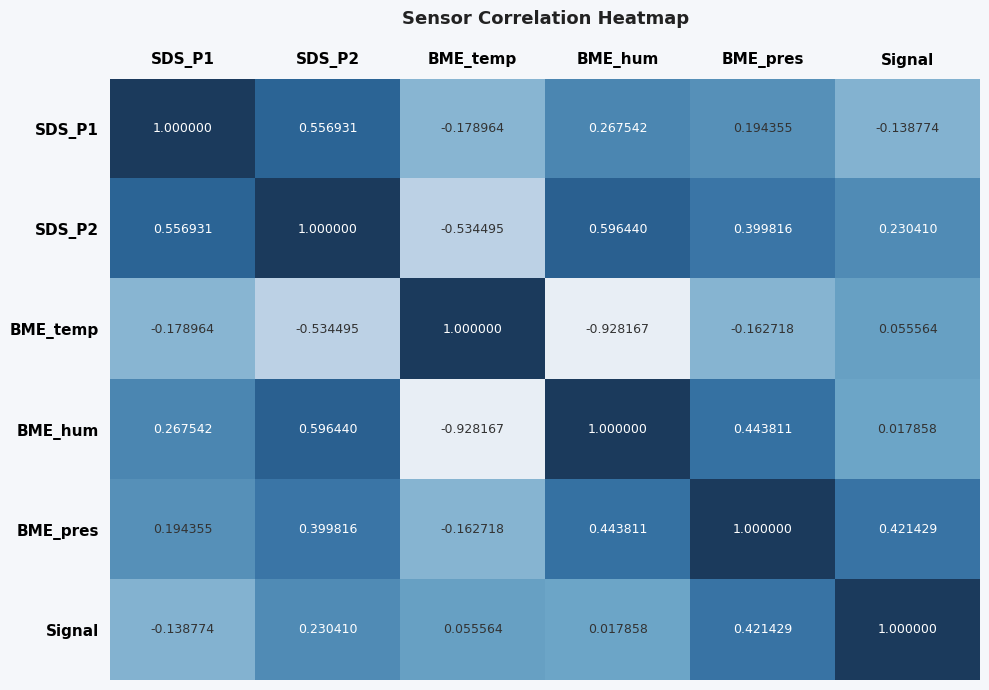

What is the difference between the highest and lowest values at BME_temp?

1.9